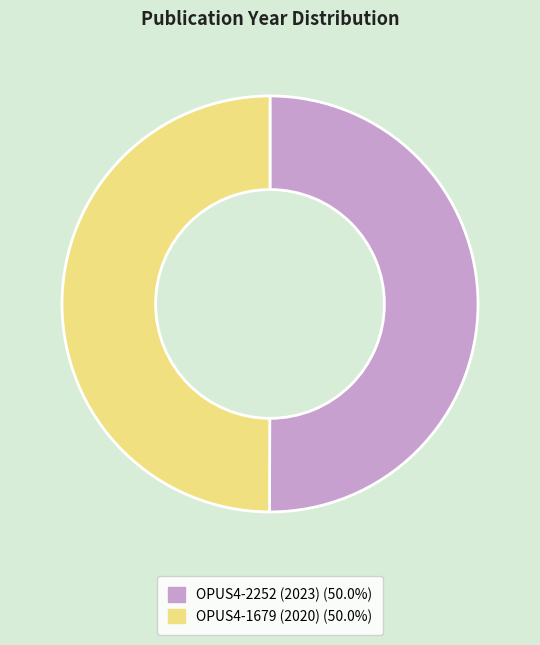

Do OPUS4-2252 (2023) and OPUS4-1679 (2020) together represent more than half of the pie?

Yes